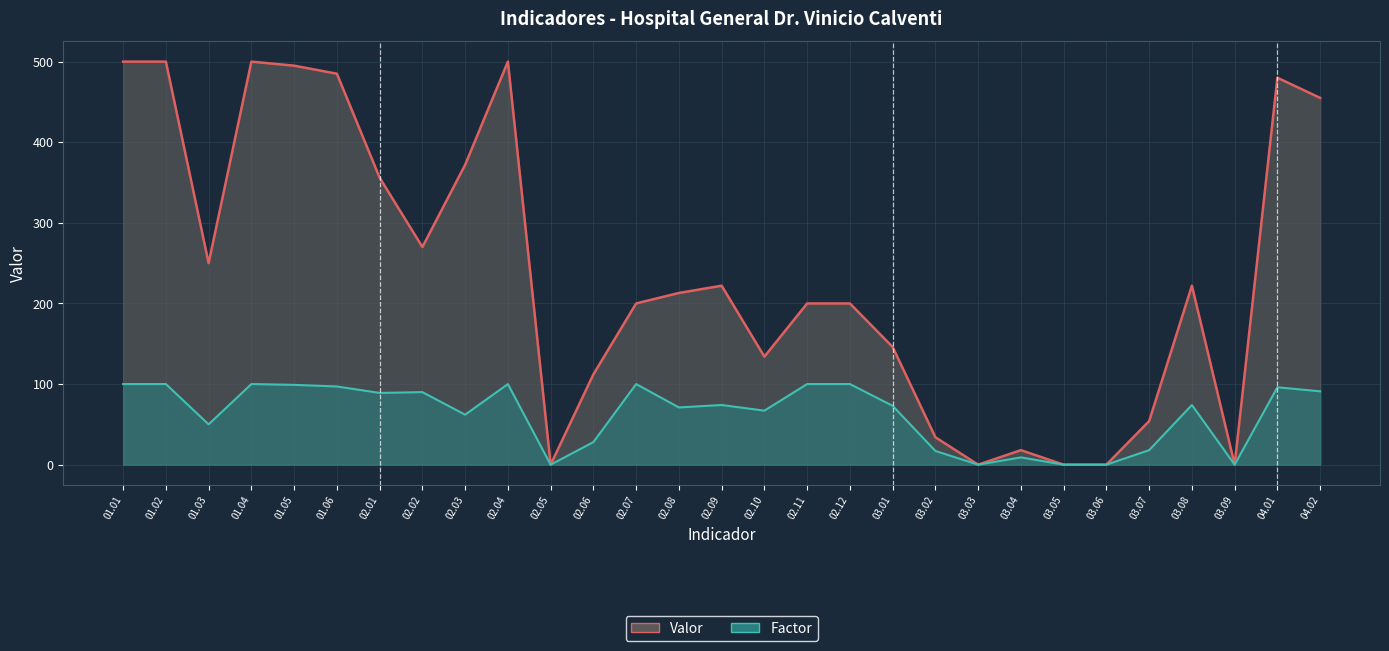

What is the label of the 25th point from the right?

01.05